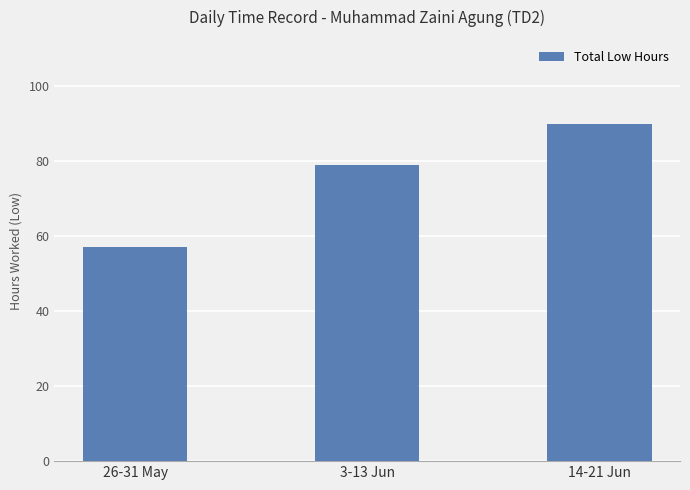

Where does the data first go above 78?

3-13 Jun